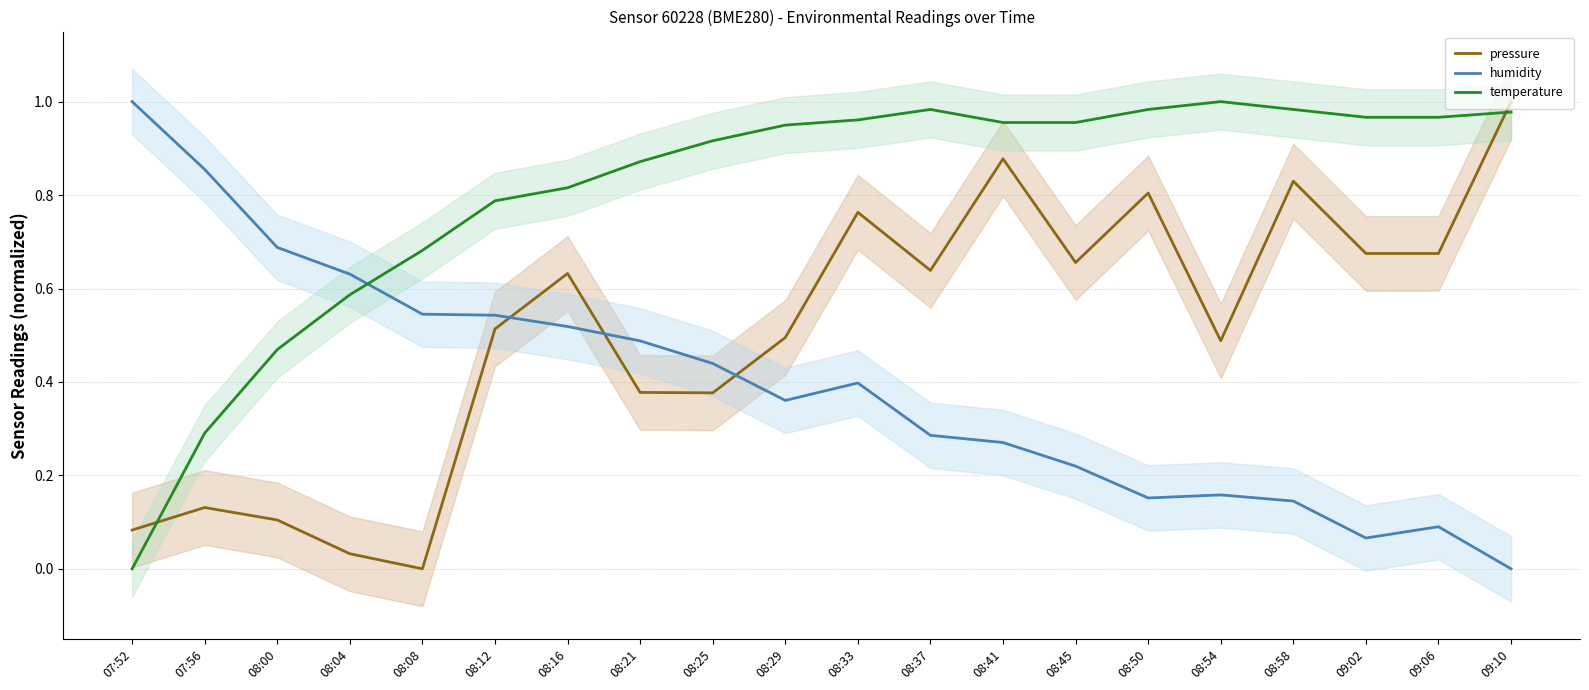

Where do pressure and temperature first cross each other?

07:52 and 07:56